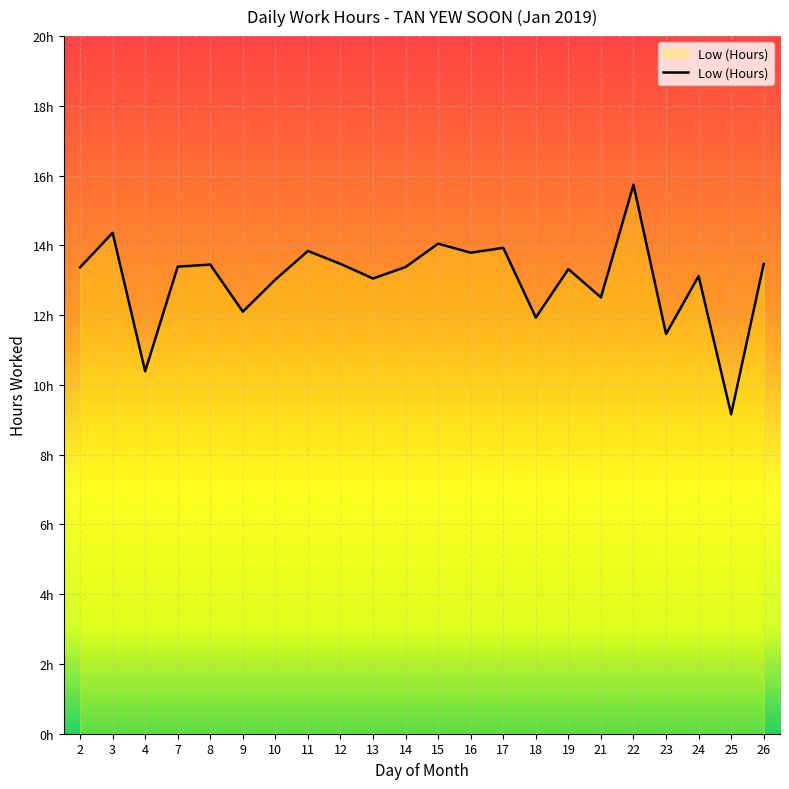

What is the value of the 13th point from the left?

13.8